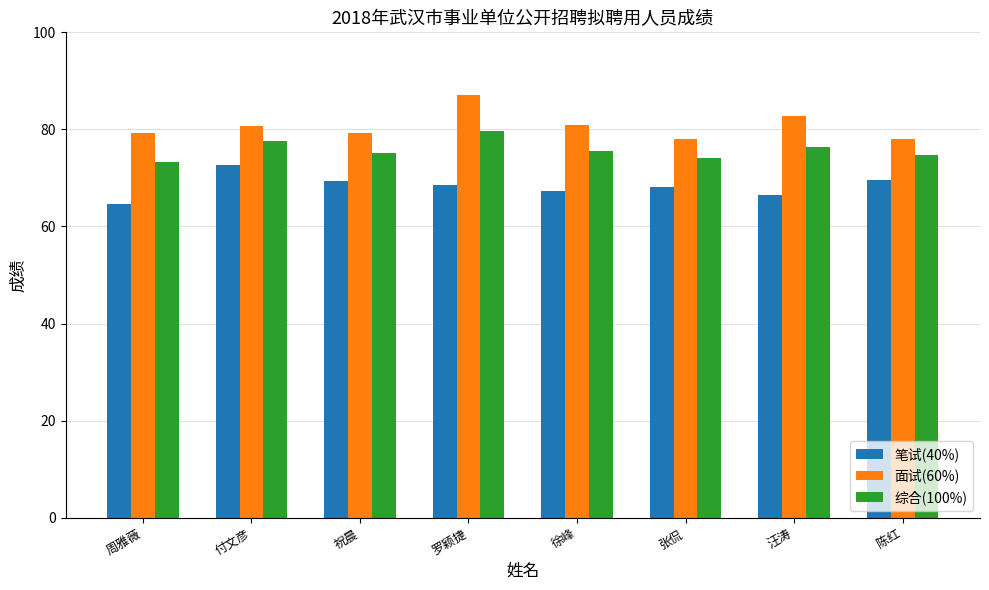

True or false: 笔试(40%) has a value of 15.8 at 付文彦.

False